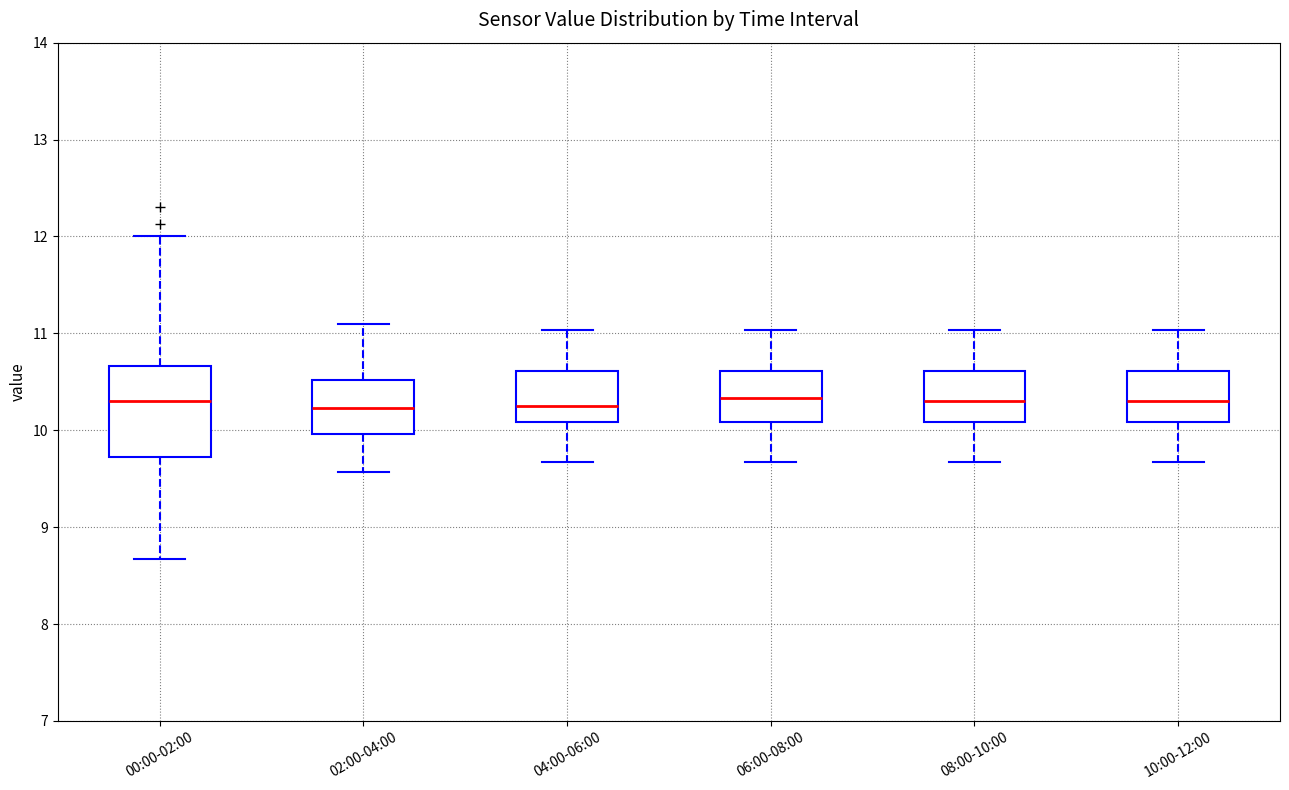

Reading left to right, read every box against the y-axis: the position of its median line, the range the box covers, and the ends of its whiskers. The values are not printed on the chart, so give them approximately, as read against the axis.

00:00-02:00: median 10.3, box 9.7 to 10.7, whiskers 8.7 to 12.0
02:00-04:00: median 10.2, box 10.0 to 10.5, whiskers 9.6 to 11.1
04:00-06:00: median 10.3, box 10.1 to 10.6, whiskers 9.7 to 11.0
06:00-08:00: median 10.3, box 10.1 to 10.6, whiskers 9.7 to 11.0
08:00-10:00: median 10.3, box 10.1 to 10.6, whiskers 9.7 to 11.0
10:00-12:00: median 10.3, box 10.1 to 10.6, whiskers 9.7 to 11.0